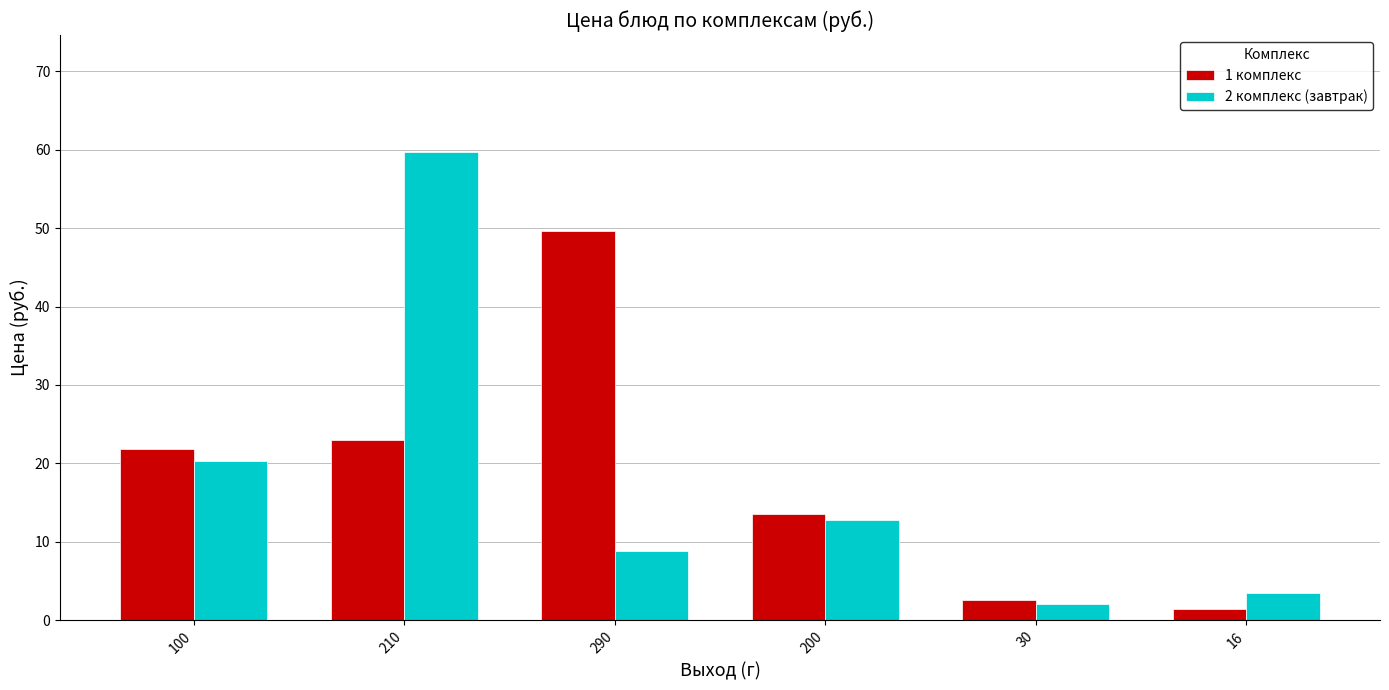

What is the greatest value displayed?

59.7